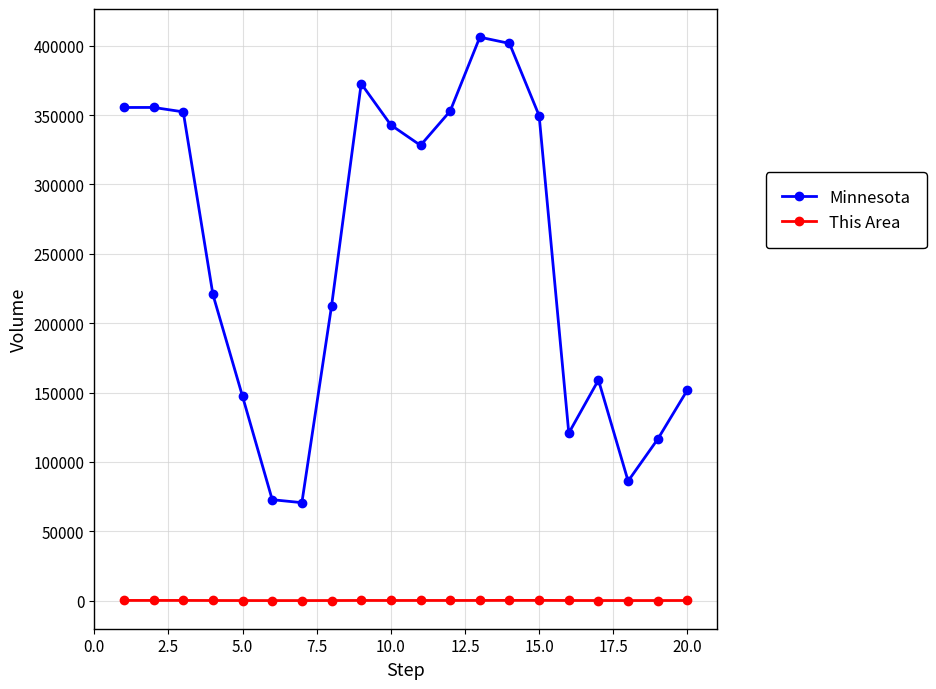

What is the difference between the maximum and minimum values in the This Area series?

124